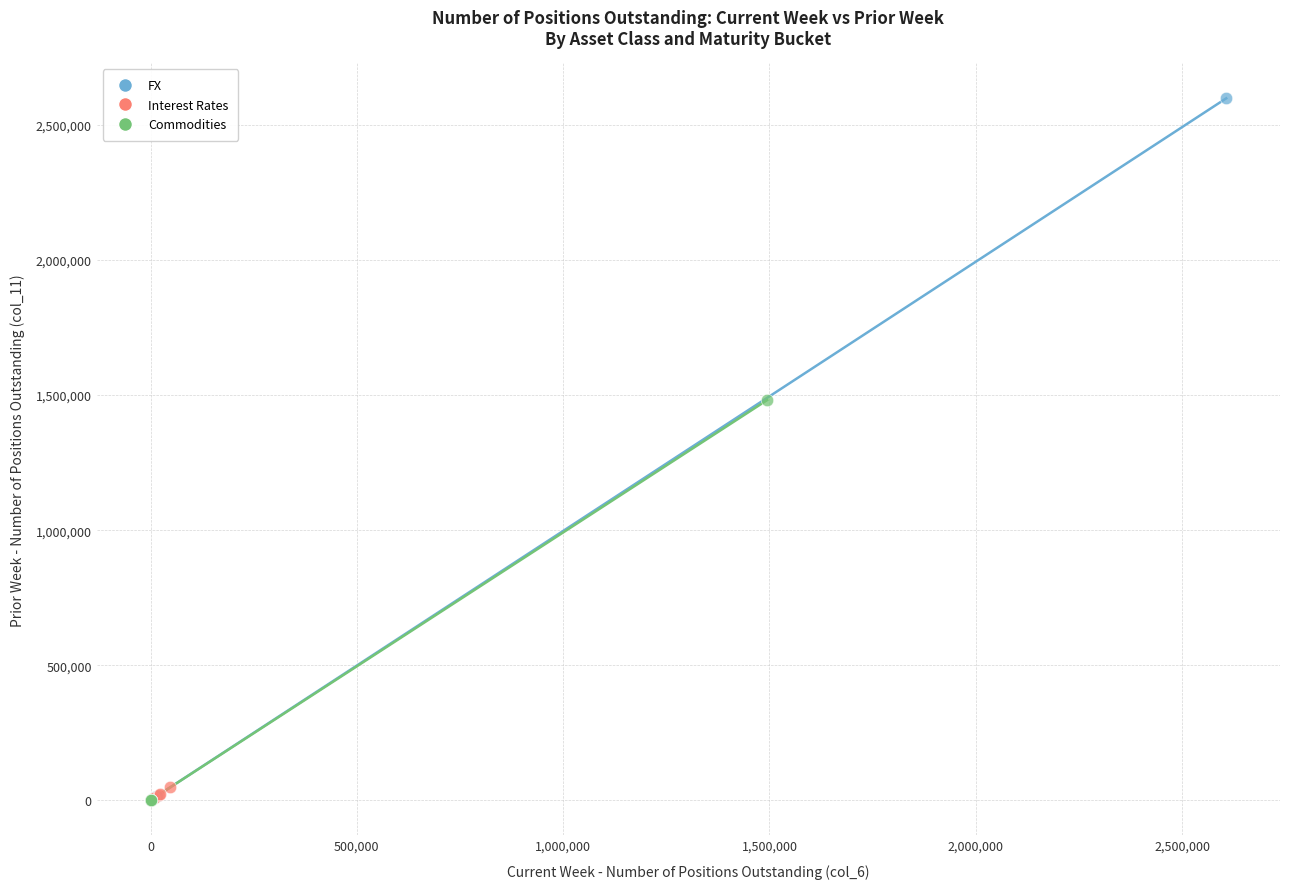

Which series reaches the maximum Y coordinate?

FX